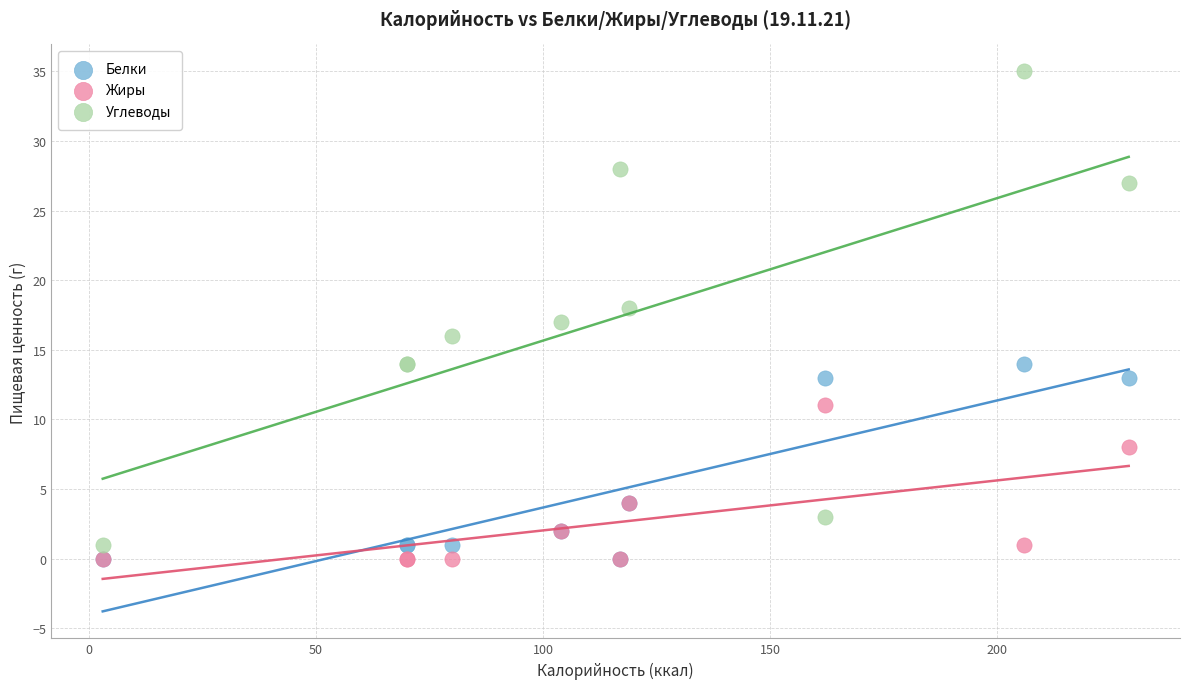

In the Белки series, what Y value is closest to 7?

4